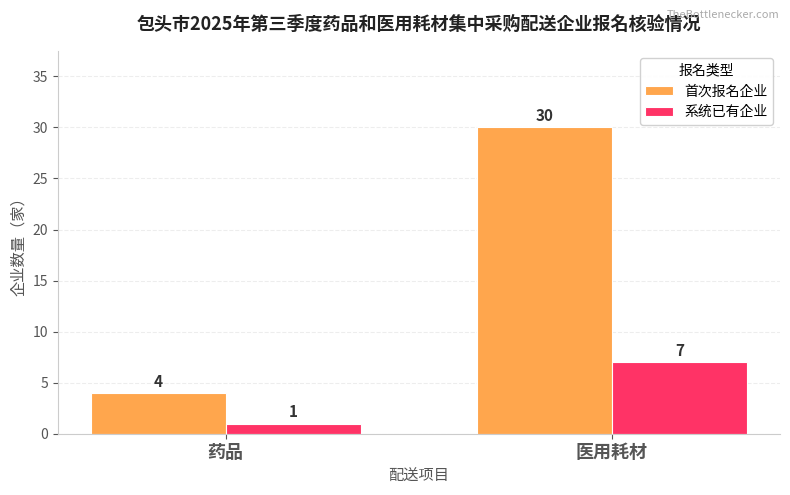

What is the sum of all 系统已有企业 values?

8